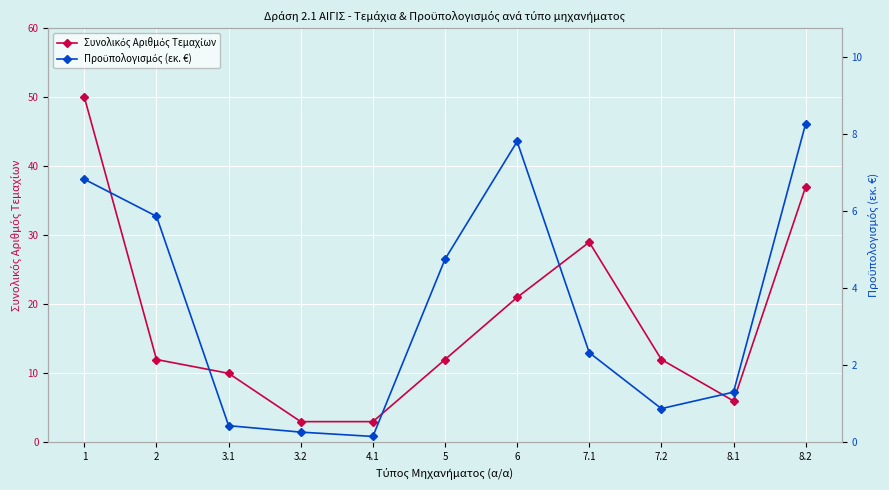

At which category does Προϋπολογισμός (εκ. €) reach its first local valley?

4.1